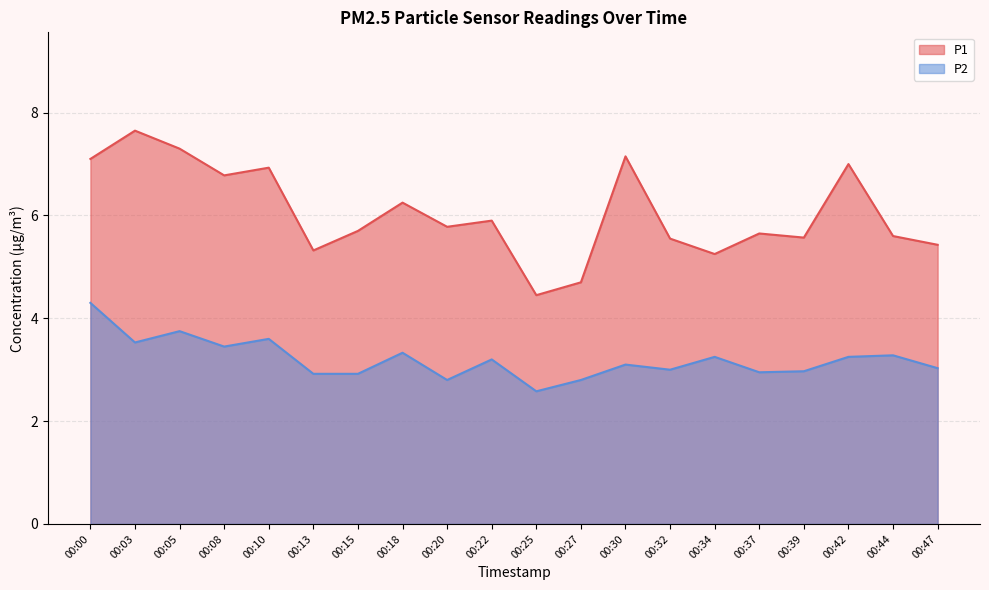

List the series in order of their peak value, lowest first.

P2, P1